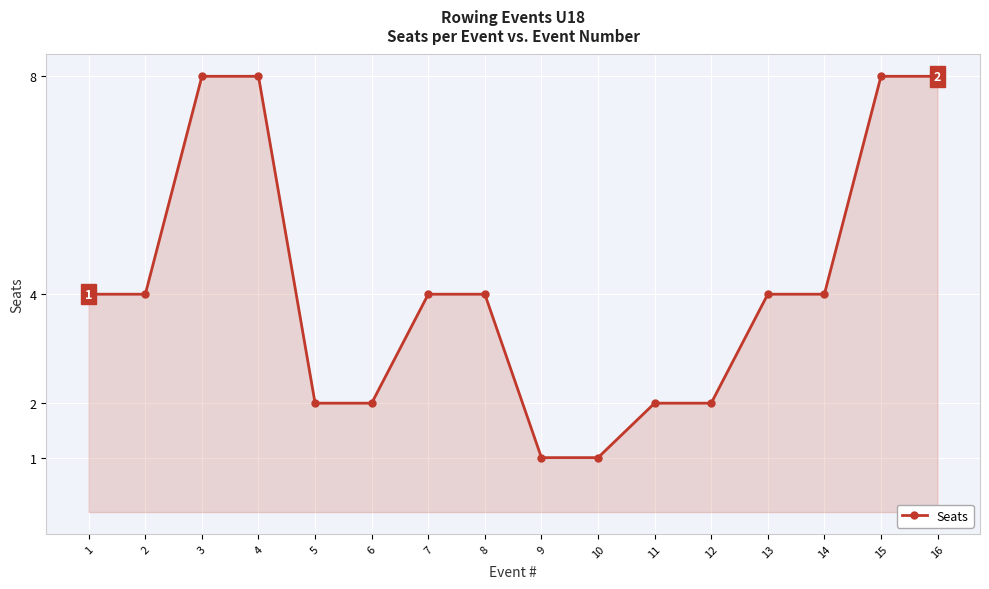

What is the minimum value shown in the chart?

1